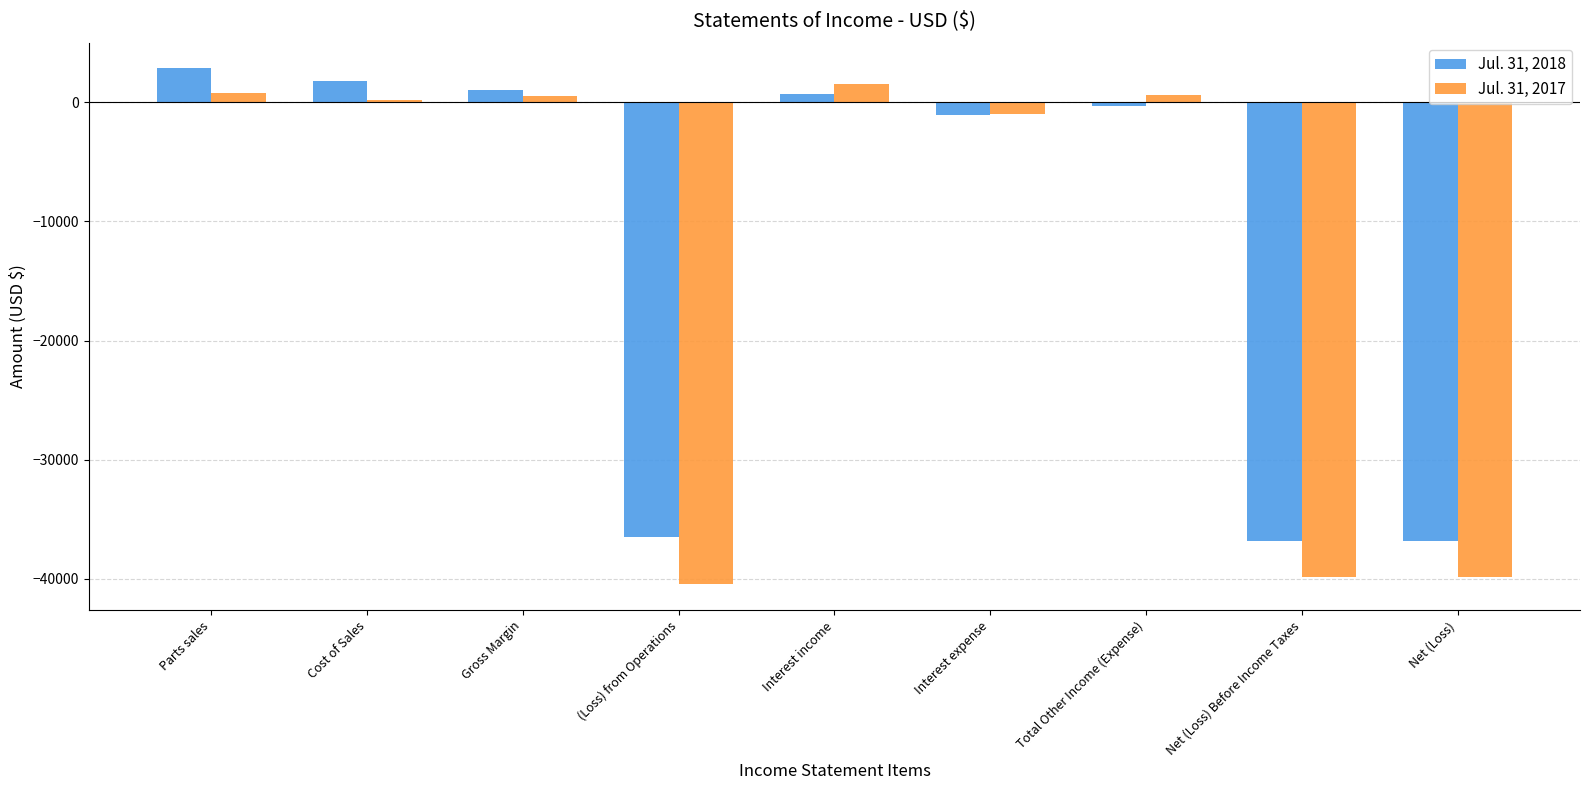

What is the label of the 6th bar from the right?

(Loss) from Operations